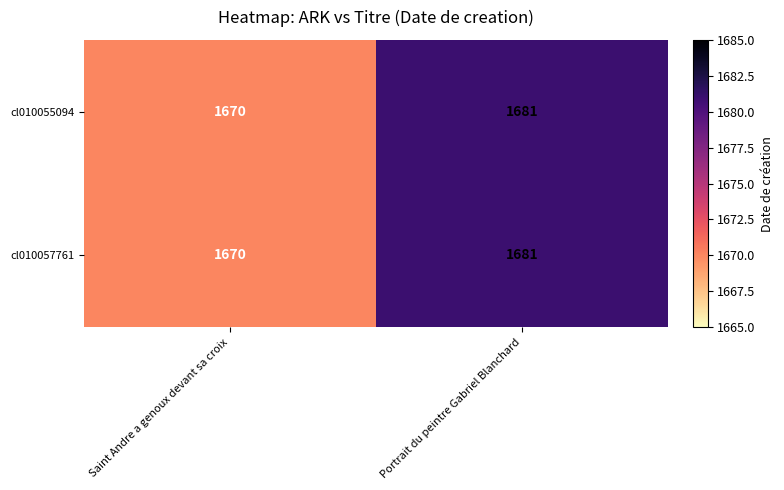

What is the average value of the cl010055094 series?

1676